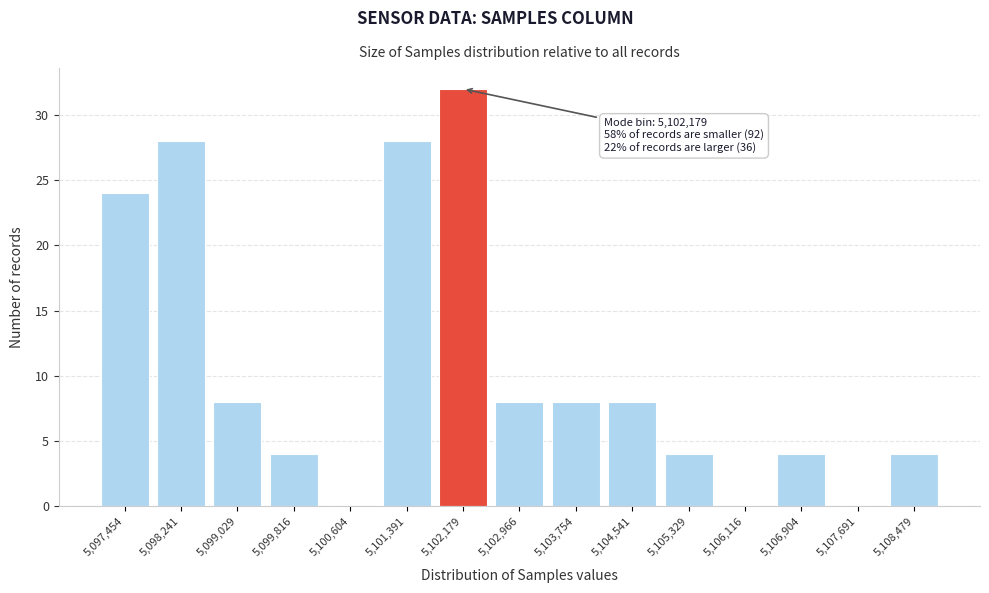

Reading left to right, transcribe all the data shown in this chart.

5,097,454=24	5,098,241=28	5,099,029=8	5,099,816=4	5,100,604=0	5,101,391=28	5,102,179=32	5,102,966=8	5,103,754=8	5,104,541=8	5,105,329=4	5,106,116=0	5,106,904=4	5,107,691=0	5,108,479=4